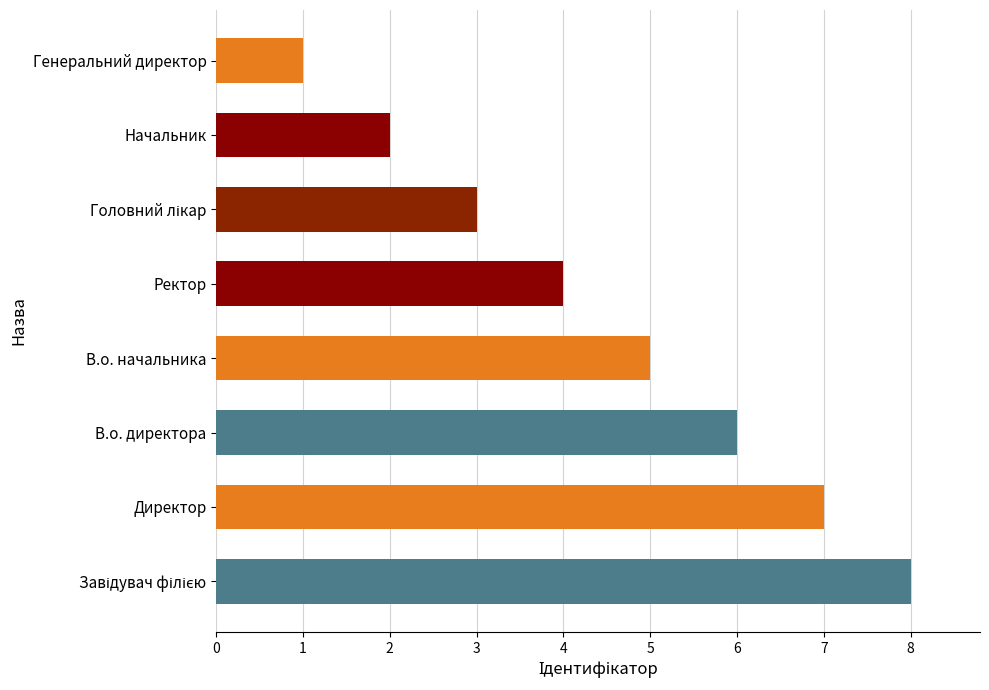

Which has a higher value, В.о. начальника or Ректор?

В.о. начальника